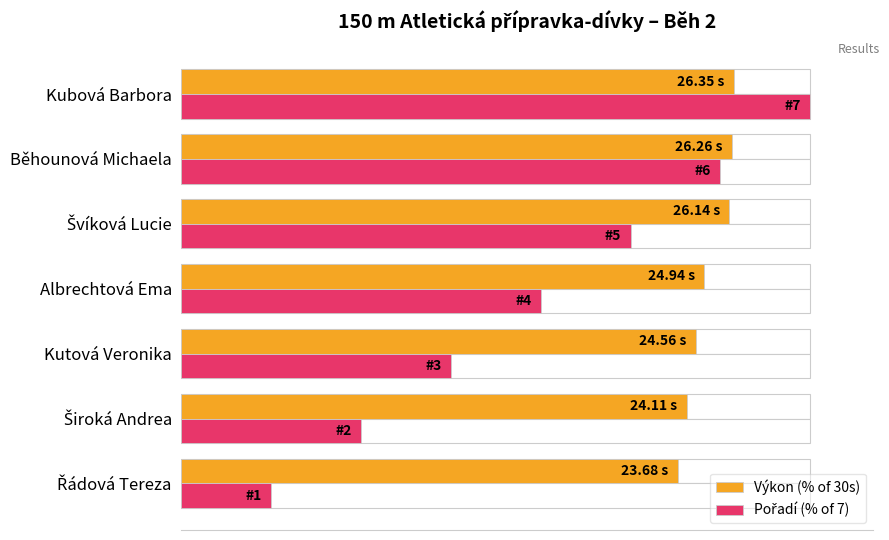

Which series has the widest spread of values?

Pořadí (% of 7)